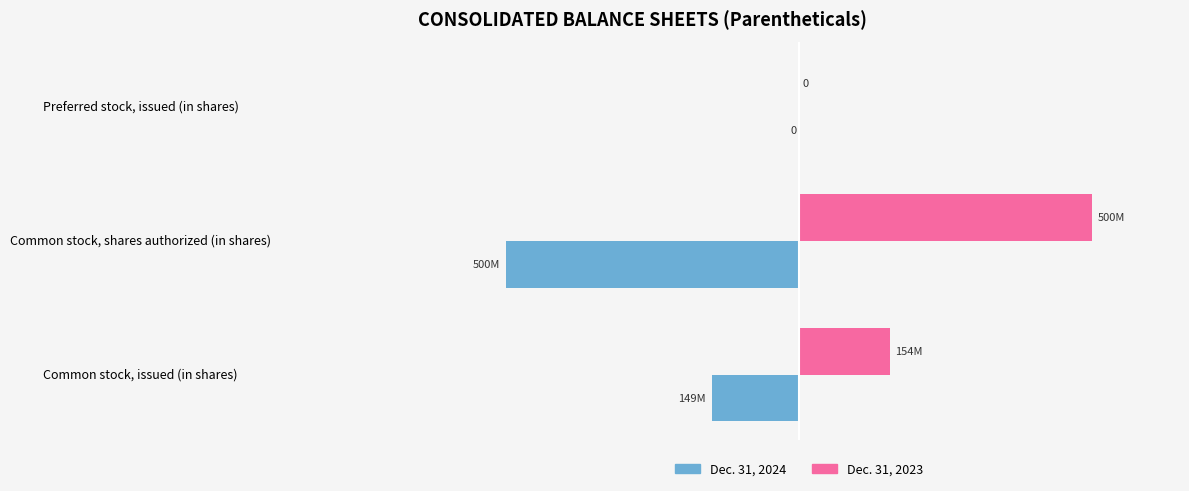

What are all the series names shown in the legend?

Dec. 31, 2024, Dec. 31, 2023